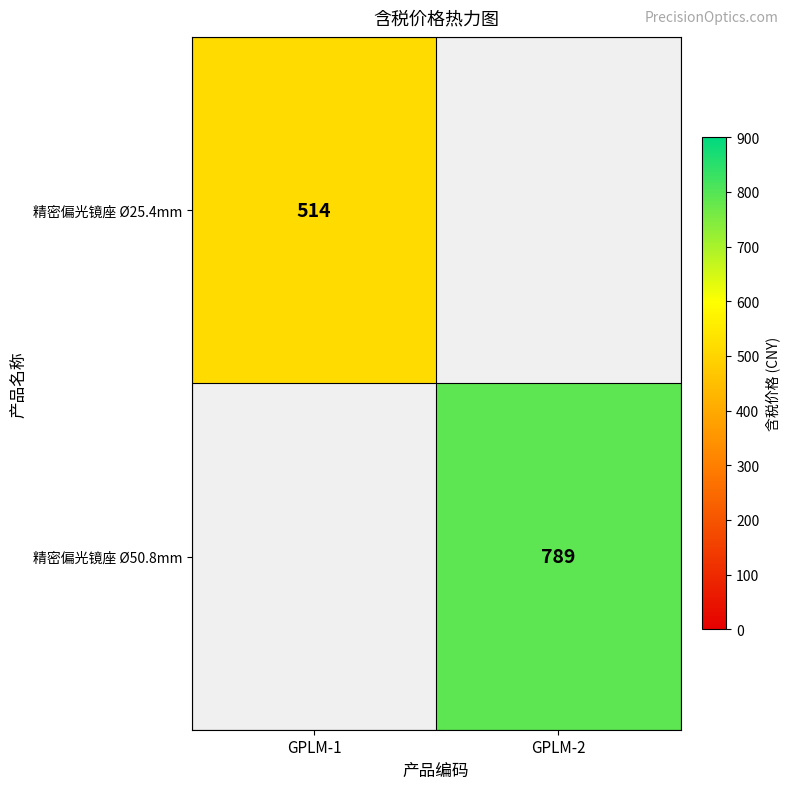

The 精密偏光镜座 Ø50.8mm series shows 231 at GPLM-2. True or false?

False